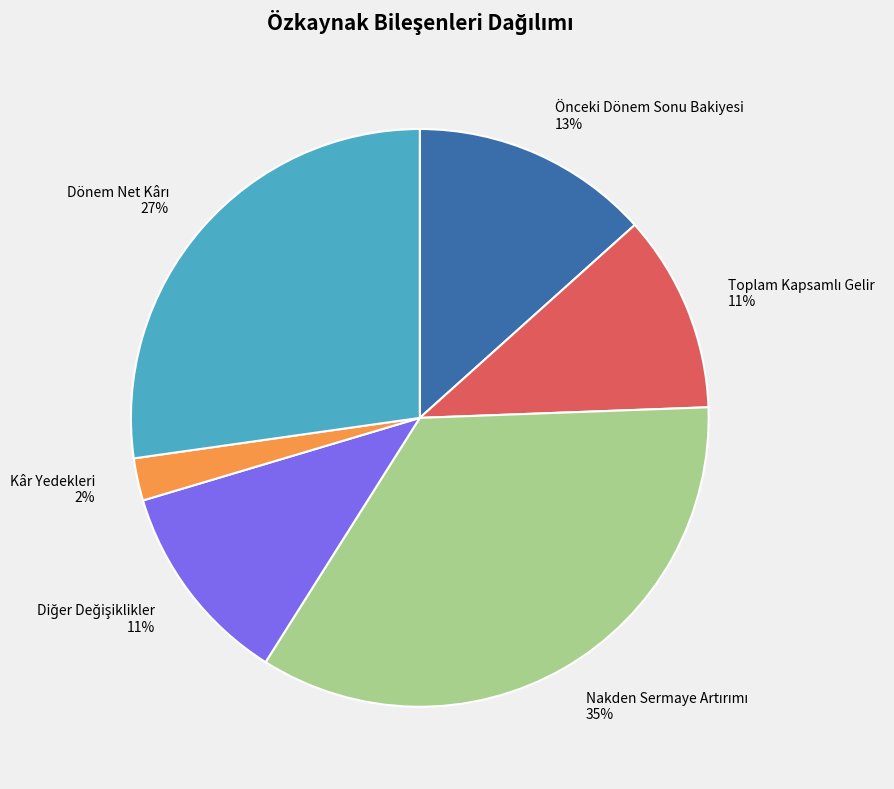

Count the number of slices in the pie.

6